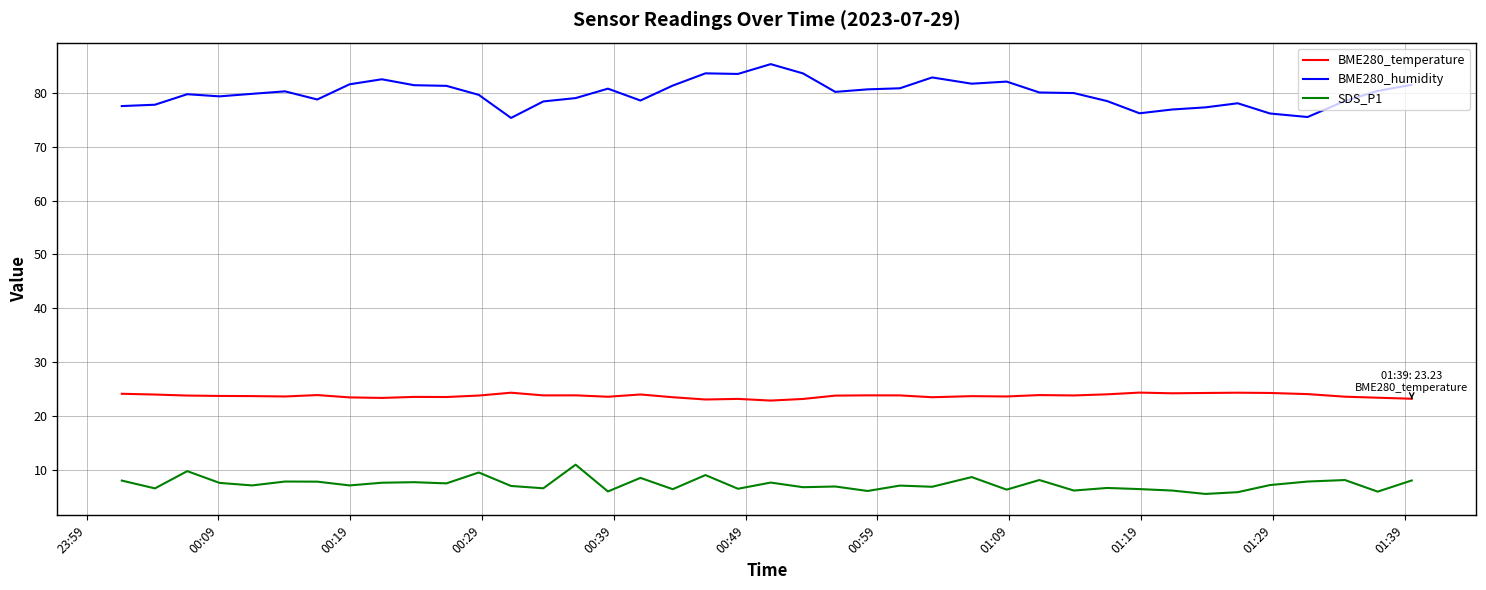

Which series has the widest spread of values?

BME280_humidity